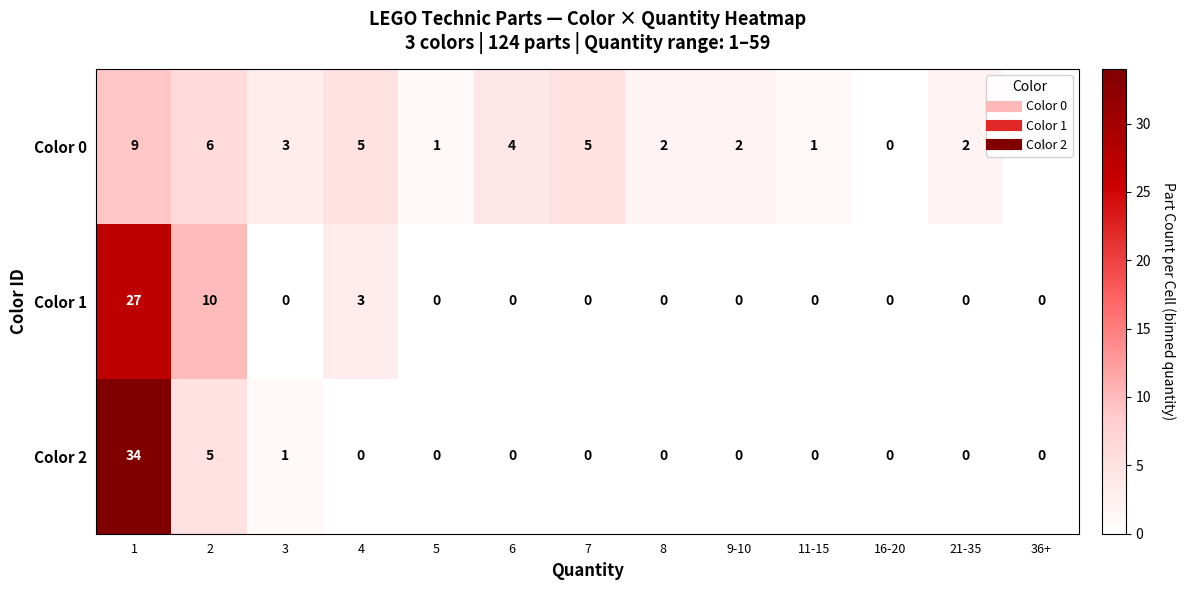

Rank the series by their maximum value, from highest to lowest.

Color 2, Color 1, Color 0